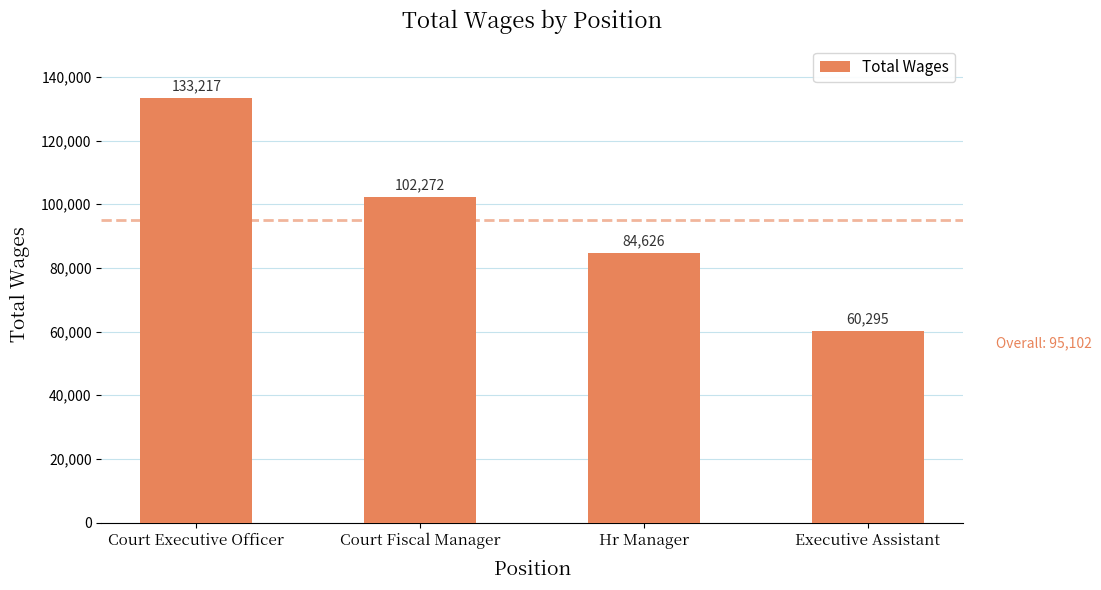

What is the greatest value displayed?

133217